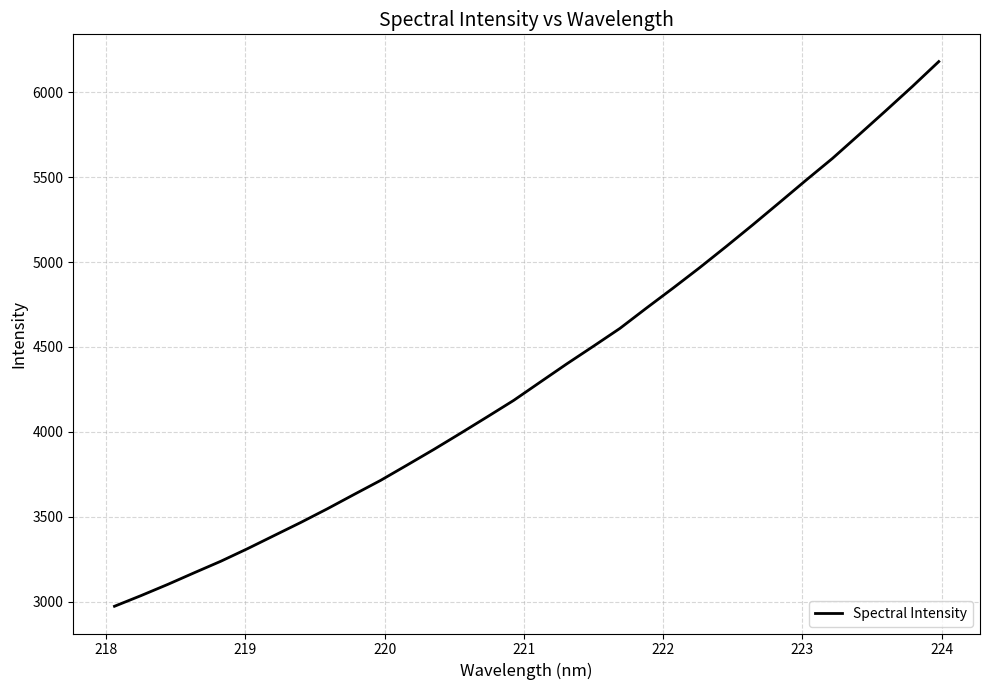

How many lines are shown in the chart?

1